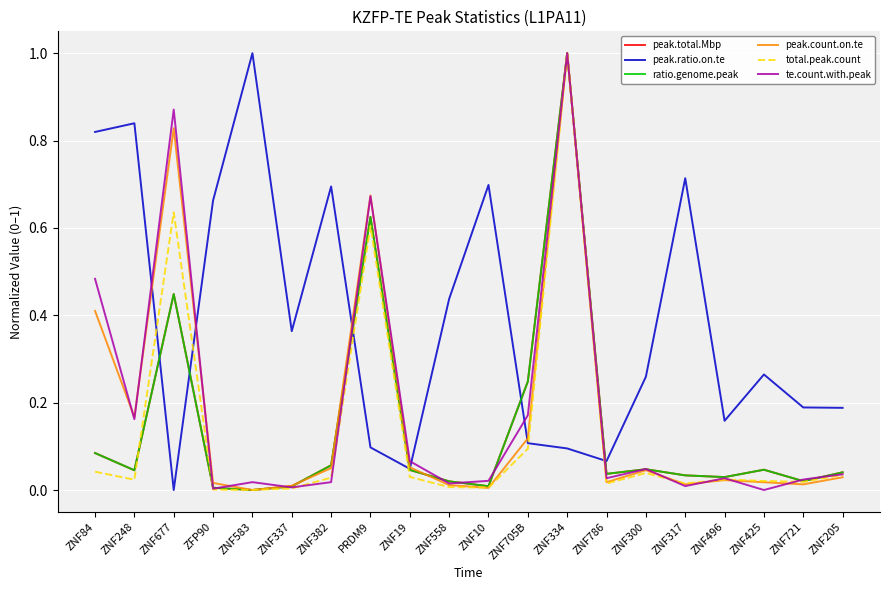

True or false: peak.ratio.on.te has a value of 0.2 at ZNF205.

True